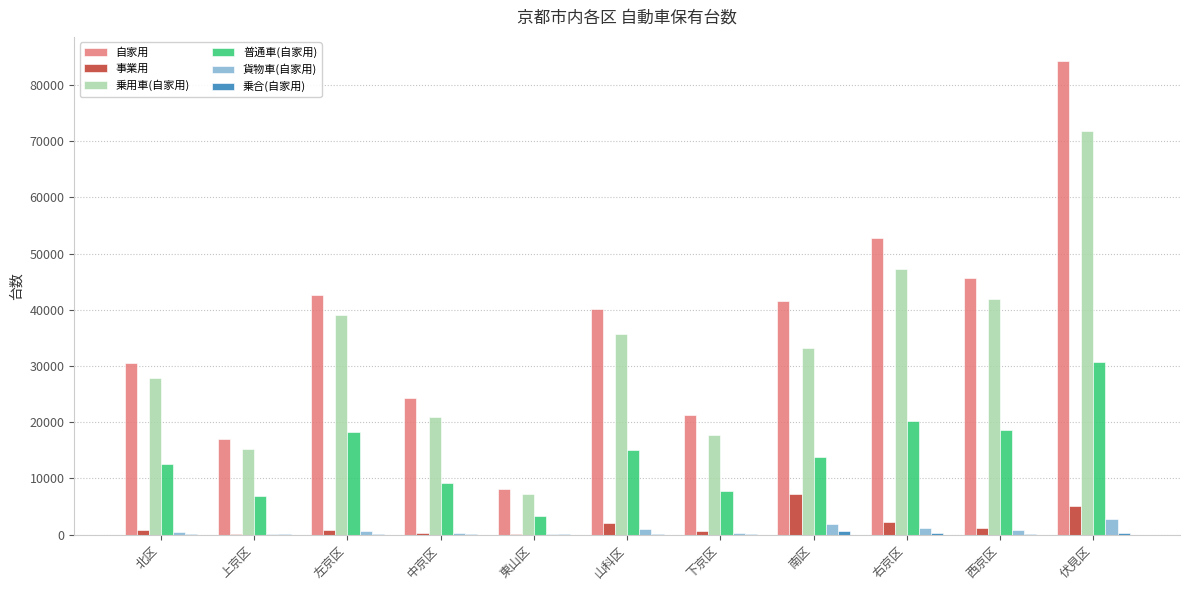

What is the sum of all 普通車(自家用) values?

156255